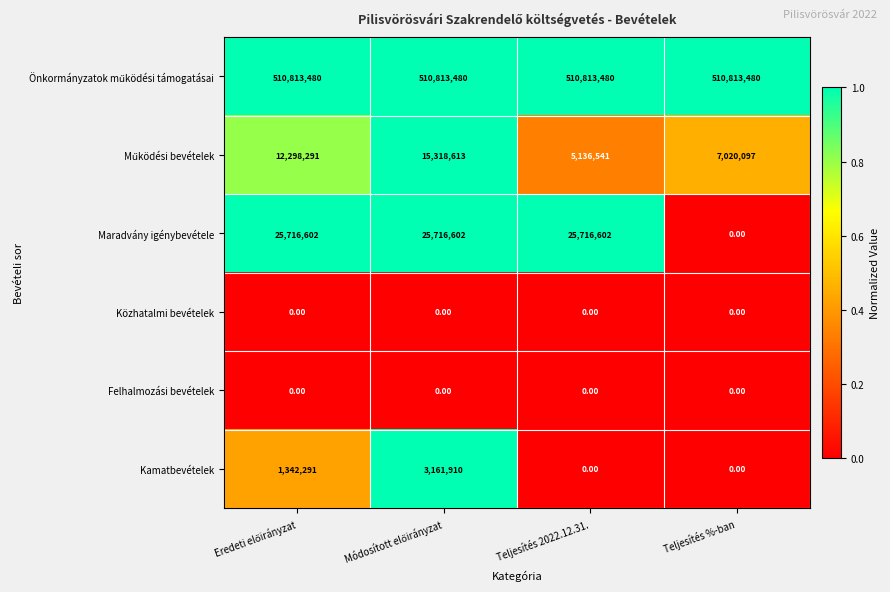

Which series has the largest range (max minus min)?

Maradvány igénybevétele